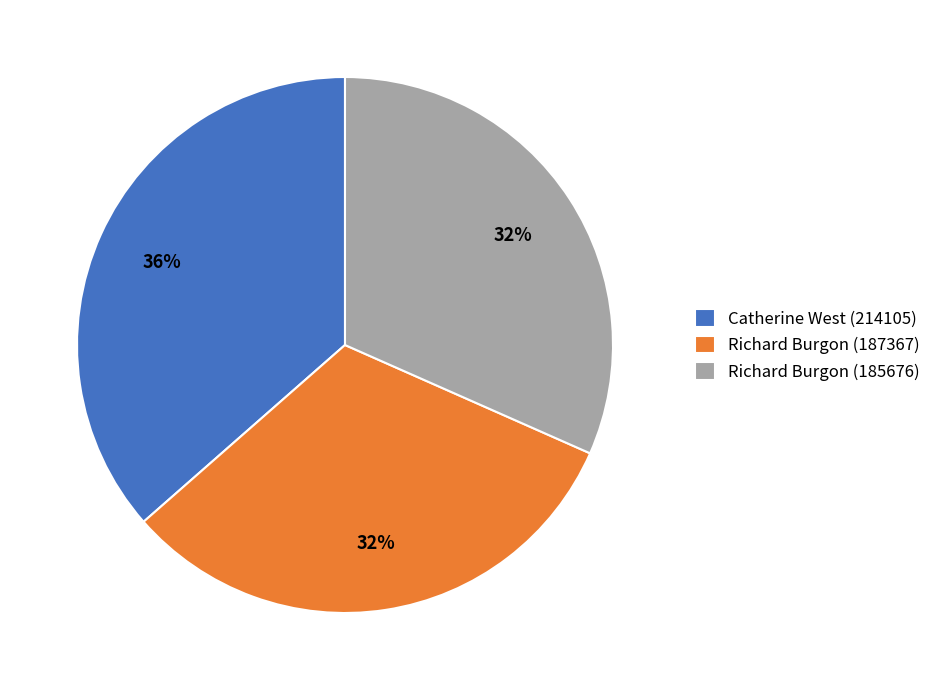

Which has a higher value, Richard Burgon (185676) or Catherine West (214105)?

Catherine West (214105)